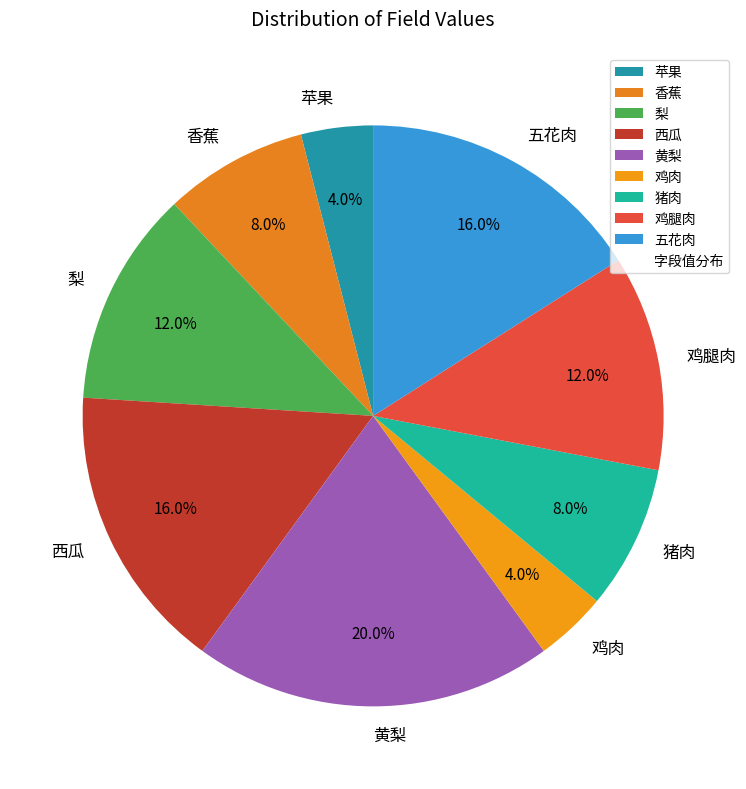

What percentage is the 苹果 slice, to the nearest percent?

4%